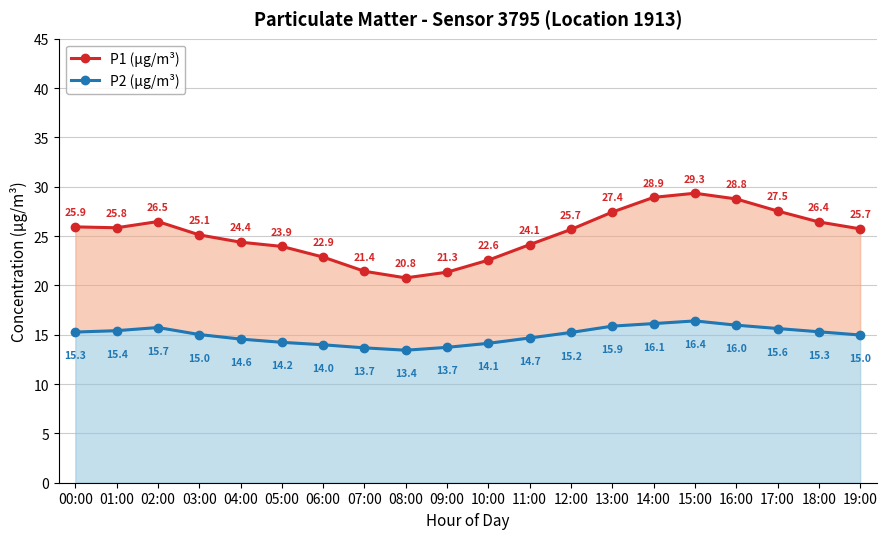

What are all the series names shown in the legend?

P1 (µg/m³), P2 (µg/m³)